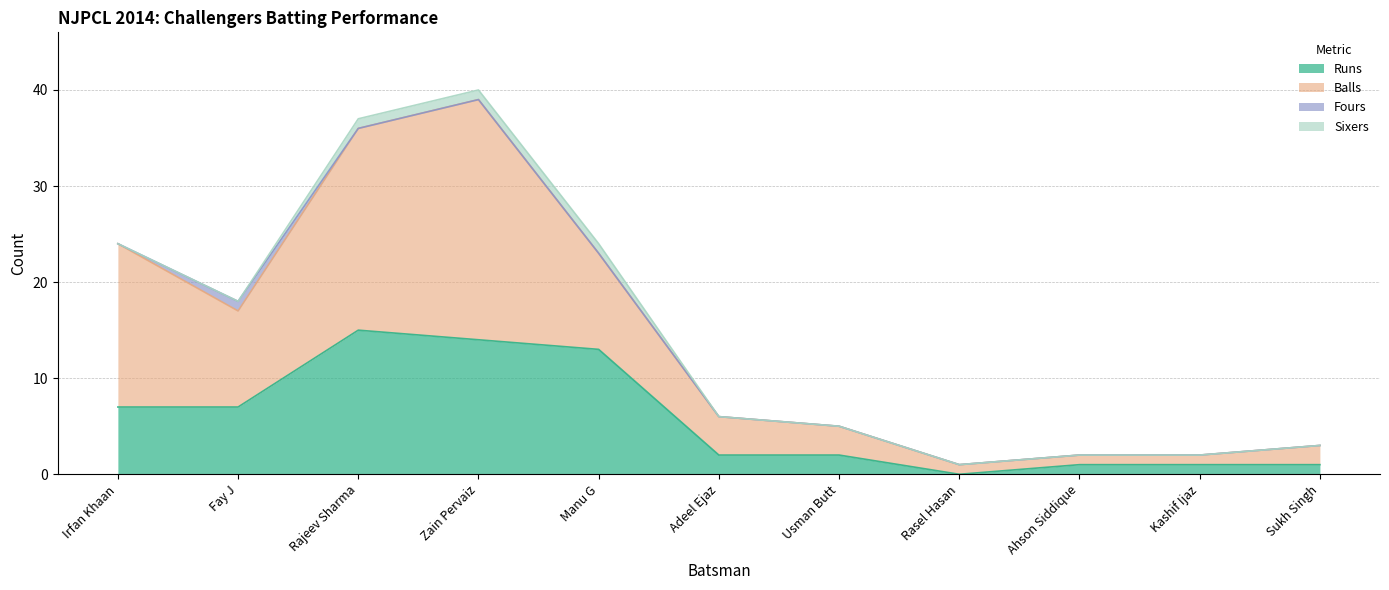

What is the total value across all series at Ahson Siddique?

2